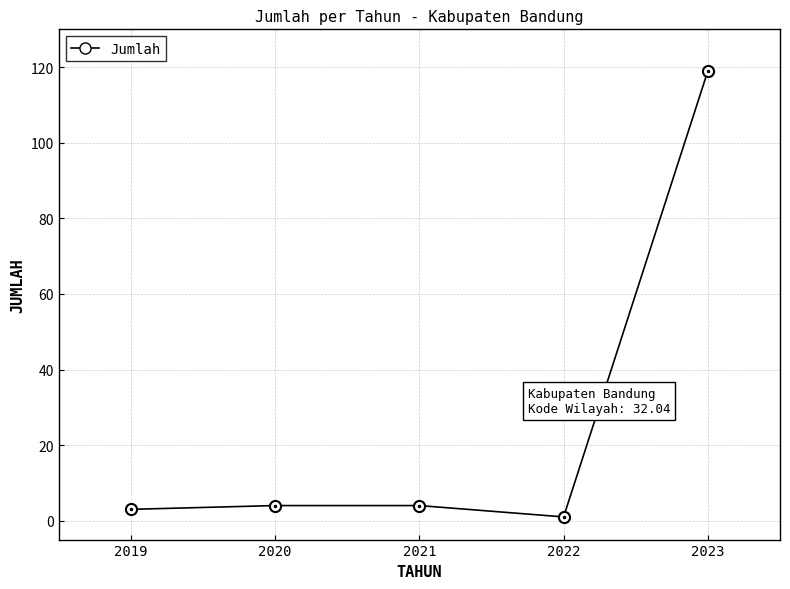

True or false: the data shows 3 at 2019.

True